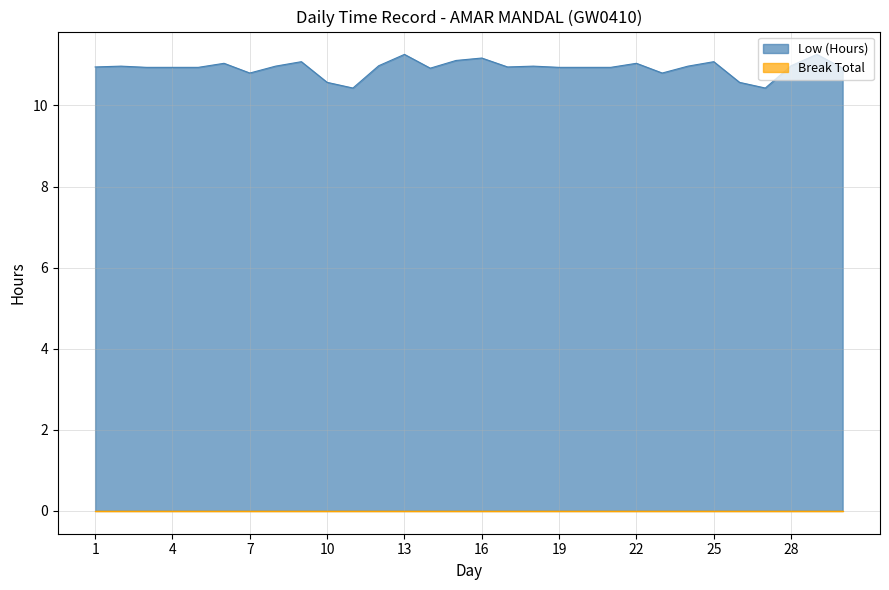

Where is the first local minimum?

7